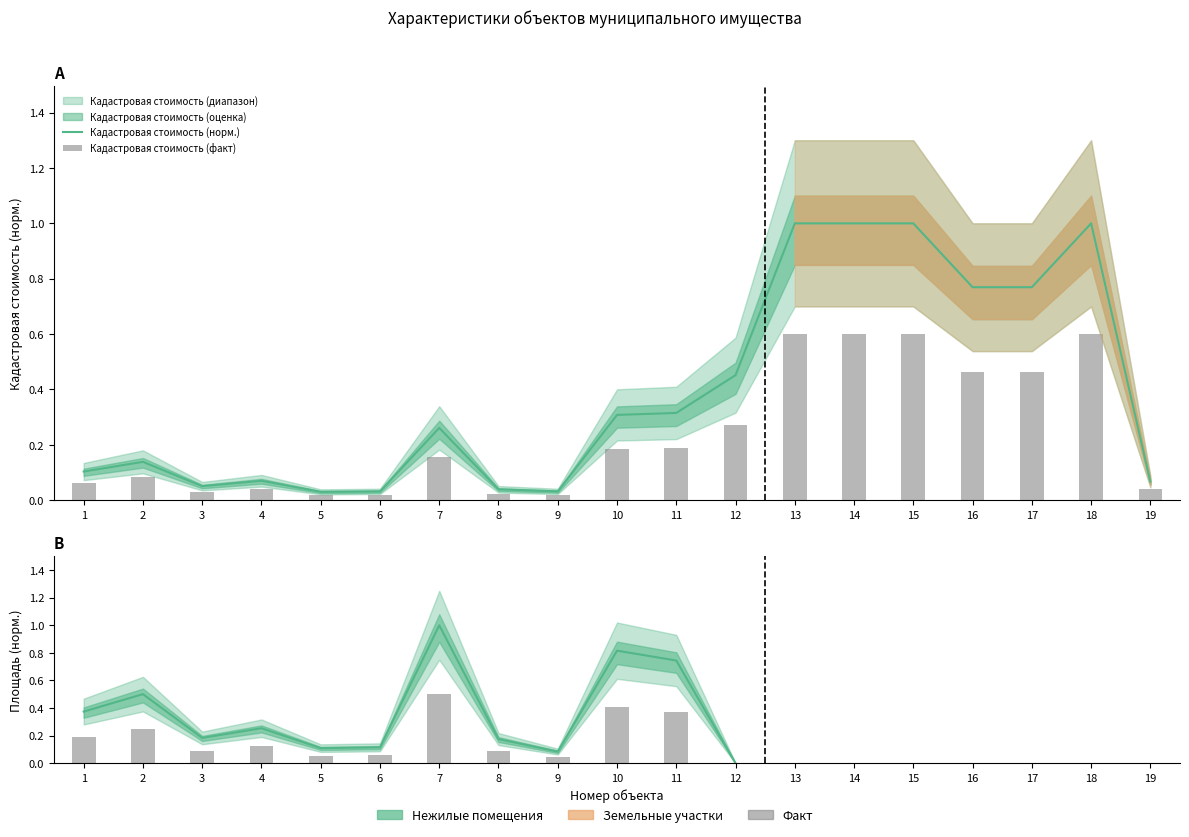

What is the maximum value shown in the chart?

1.0